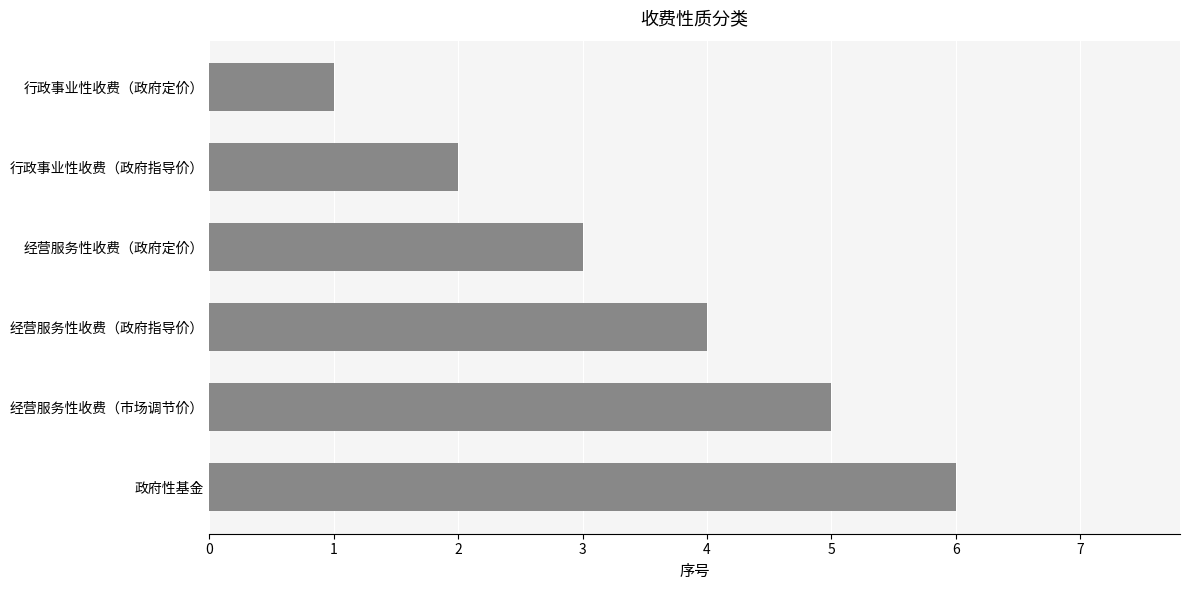

Are the bars grouped side by side (vs. stacked)?

No